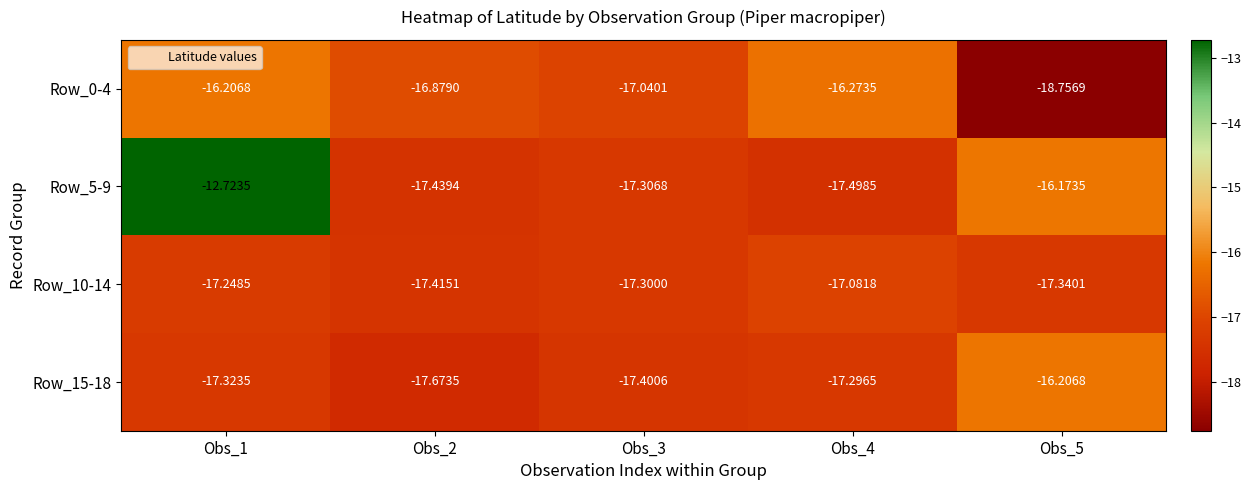

Is the value of Row_5-9 at Obs_2 greater than the value of Row_0-4 at Obs_2?

No